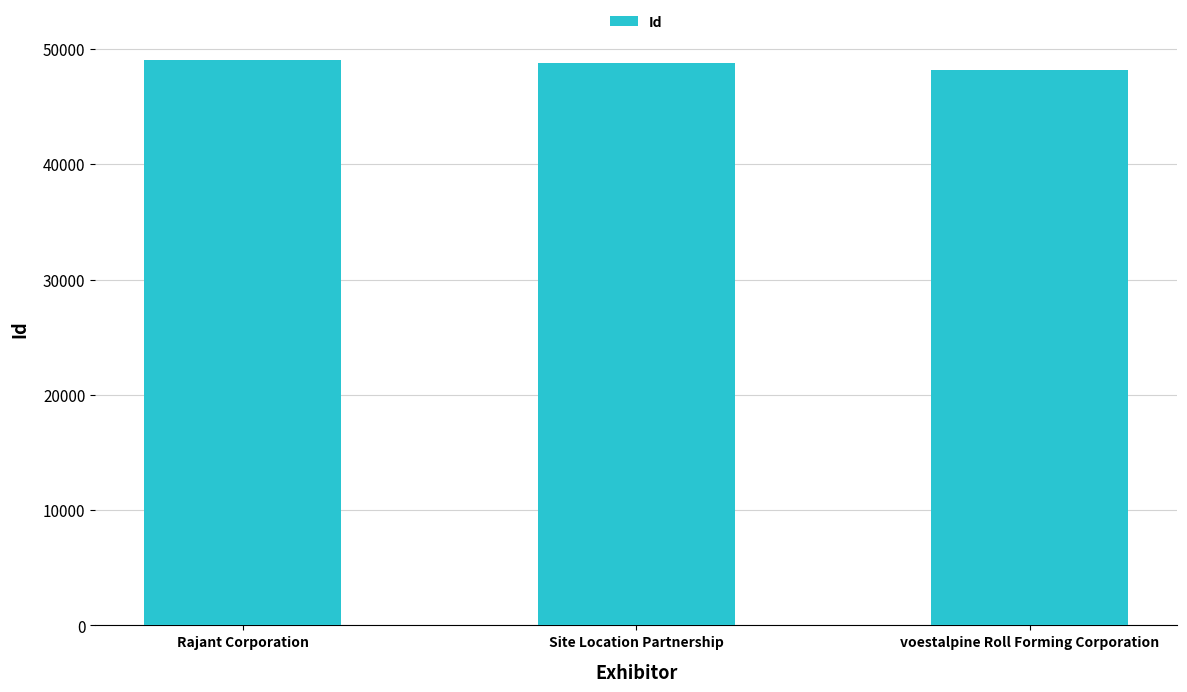

The chart shows a value of 49021 at Rajant Corporation. True or false?

True